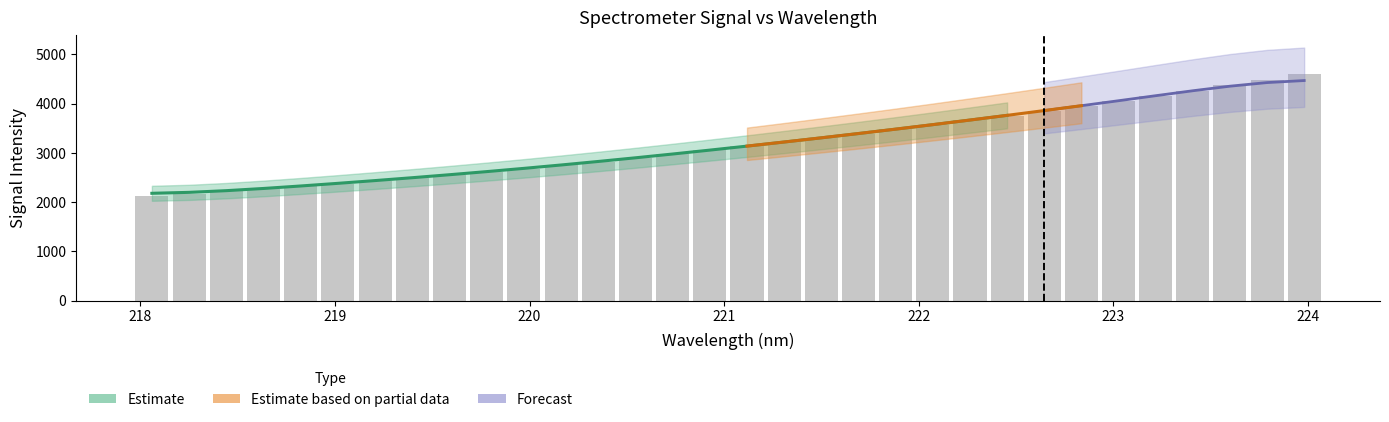

Which label corresponds to the smallest value in the chart?

218